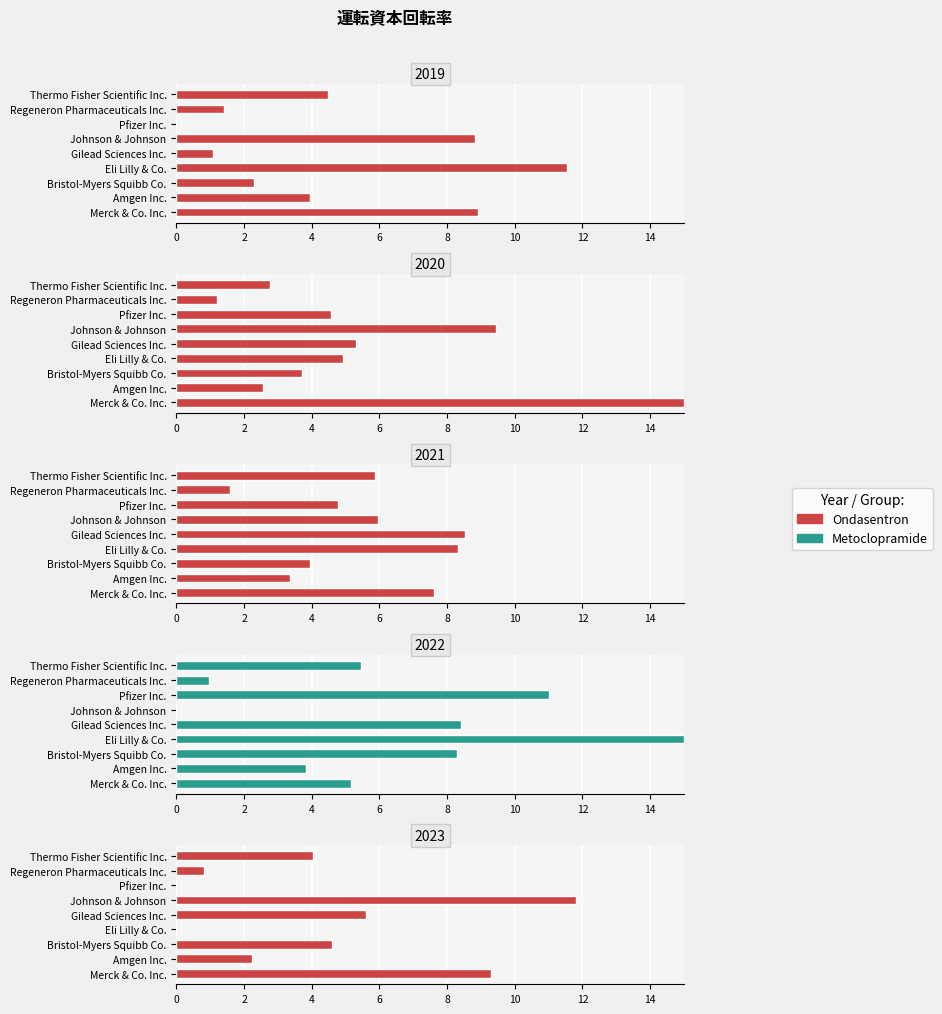

How many groups of bars are there?

9